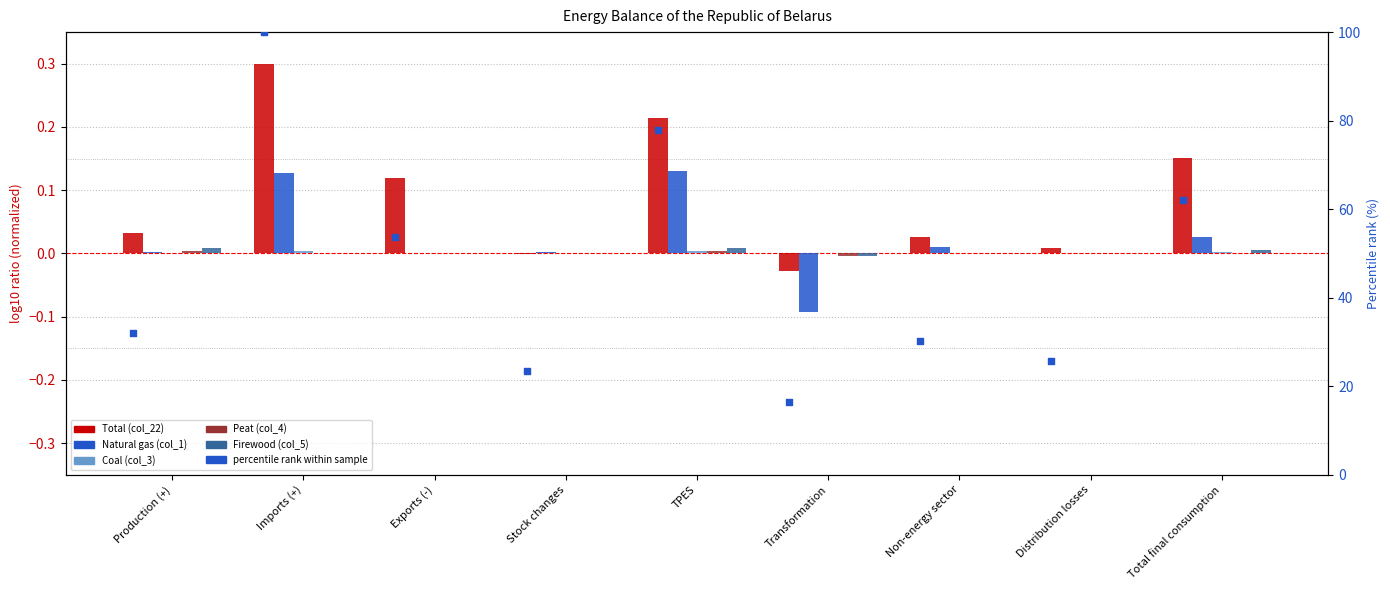

What is the total value across all series at Production (+)?

32.0